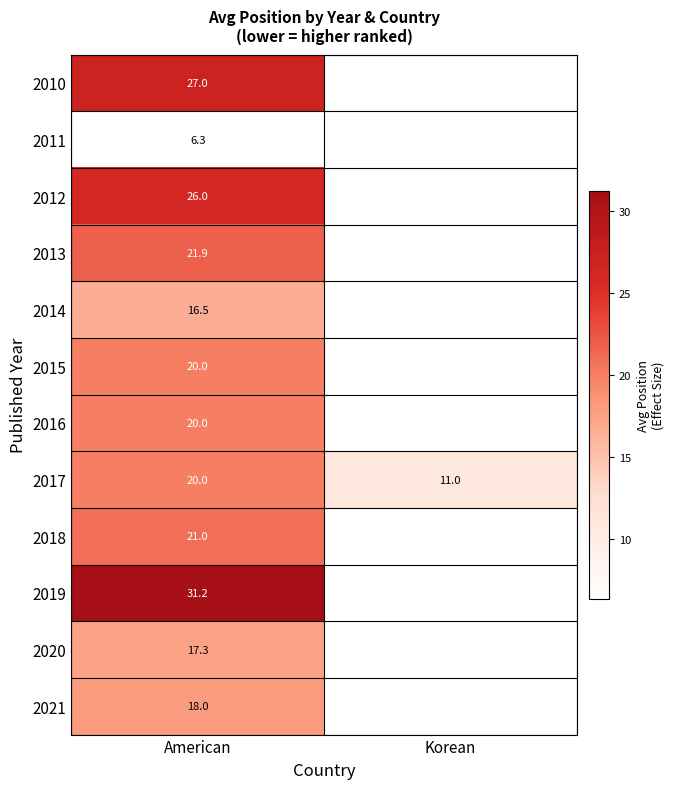

Count the number of categories in the chart.

2